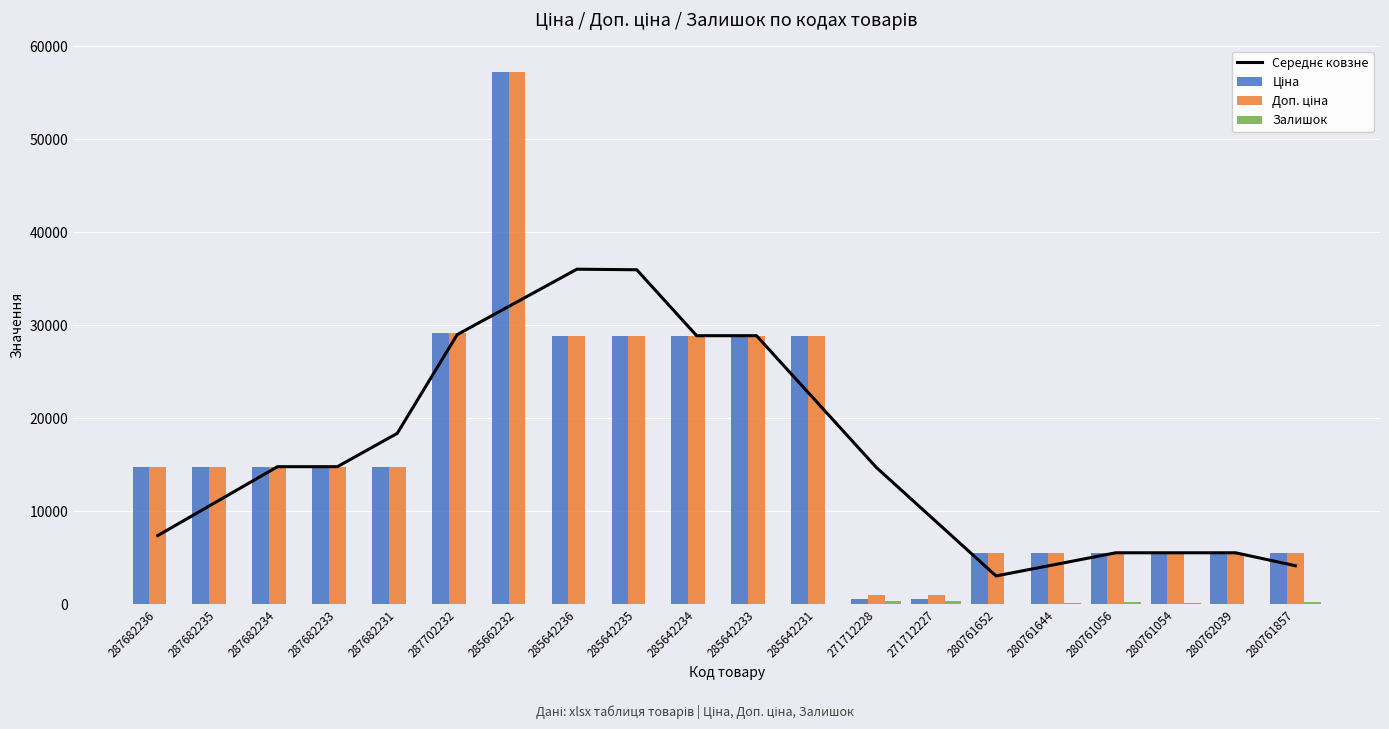

What is the label of the 7th bar from the right?

271712227